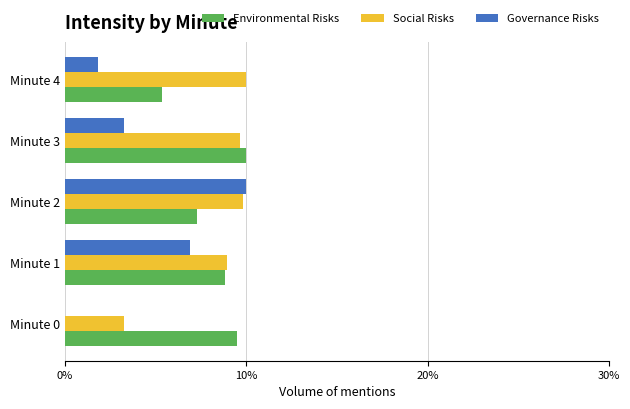

What is the total value across all series at Minute 2?

27.1